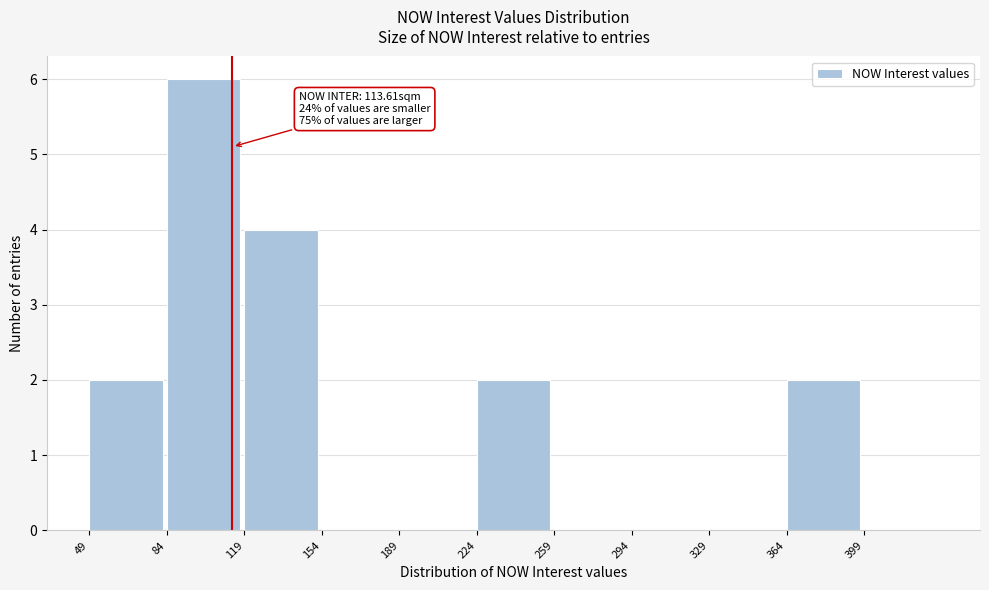

Which range on the x-axis has the tallest bar?

84 to 119